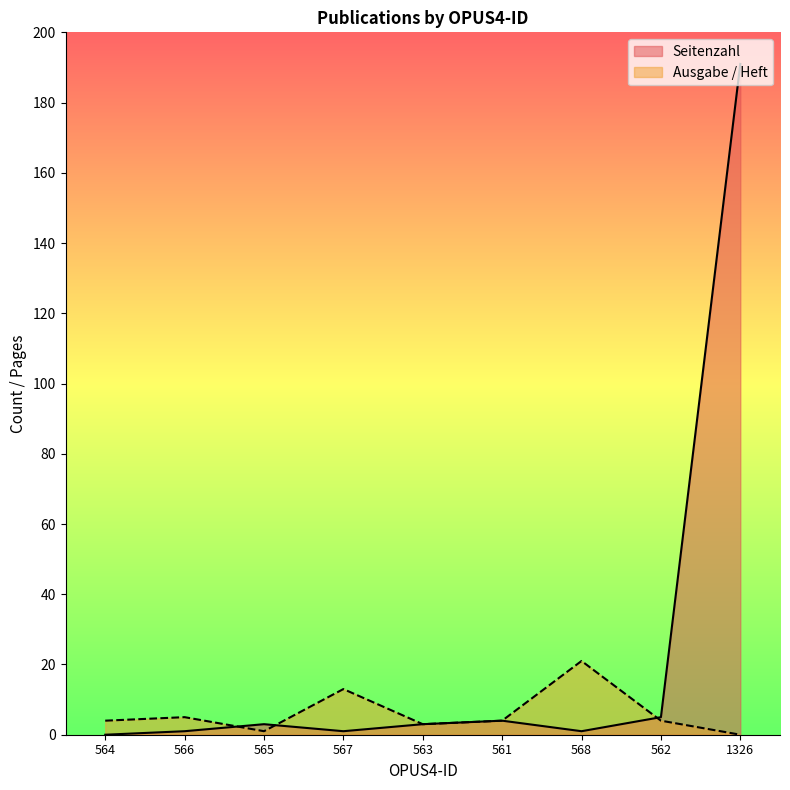

What is the label of the 2nd point from the right?

562